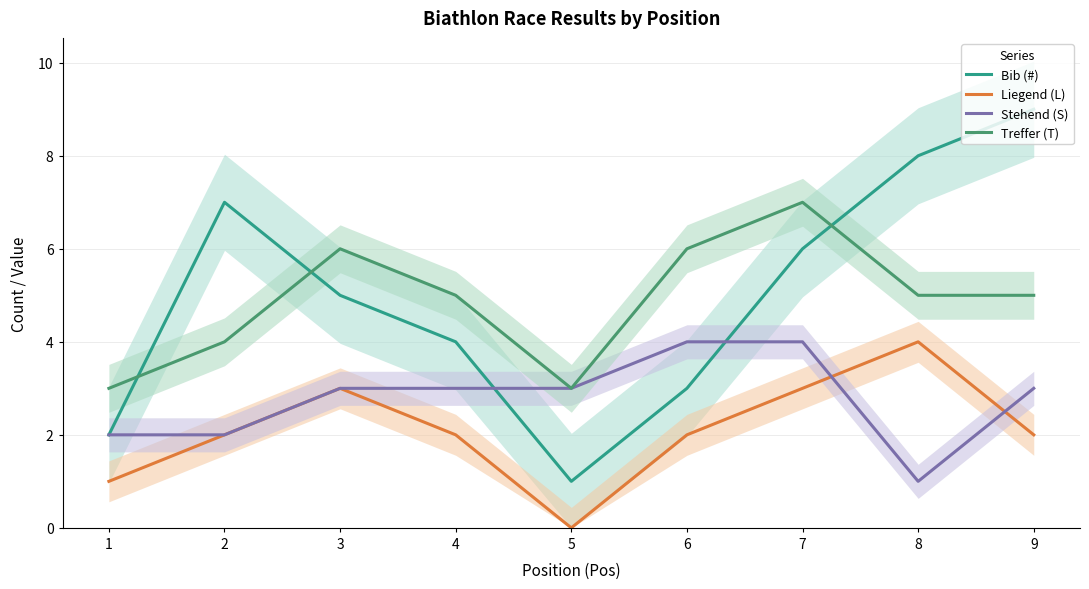

What is the value of the Treffer (T) point at the 2nd from the left?

4